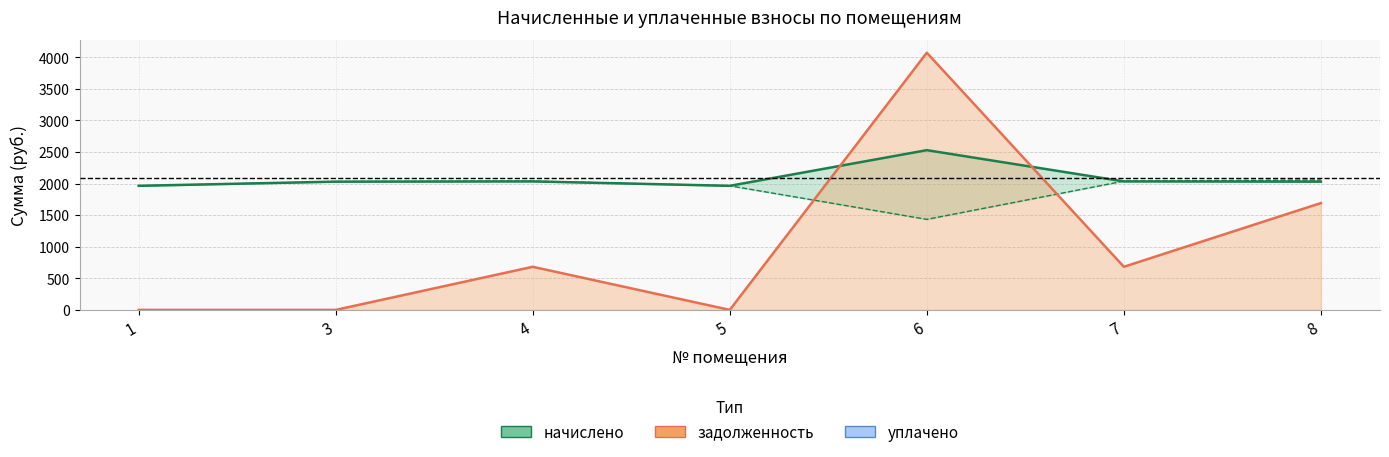

After their last crossing, which series has the higher values: задолженность (линия) or начислено (линия)?

начислено (линия)